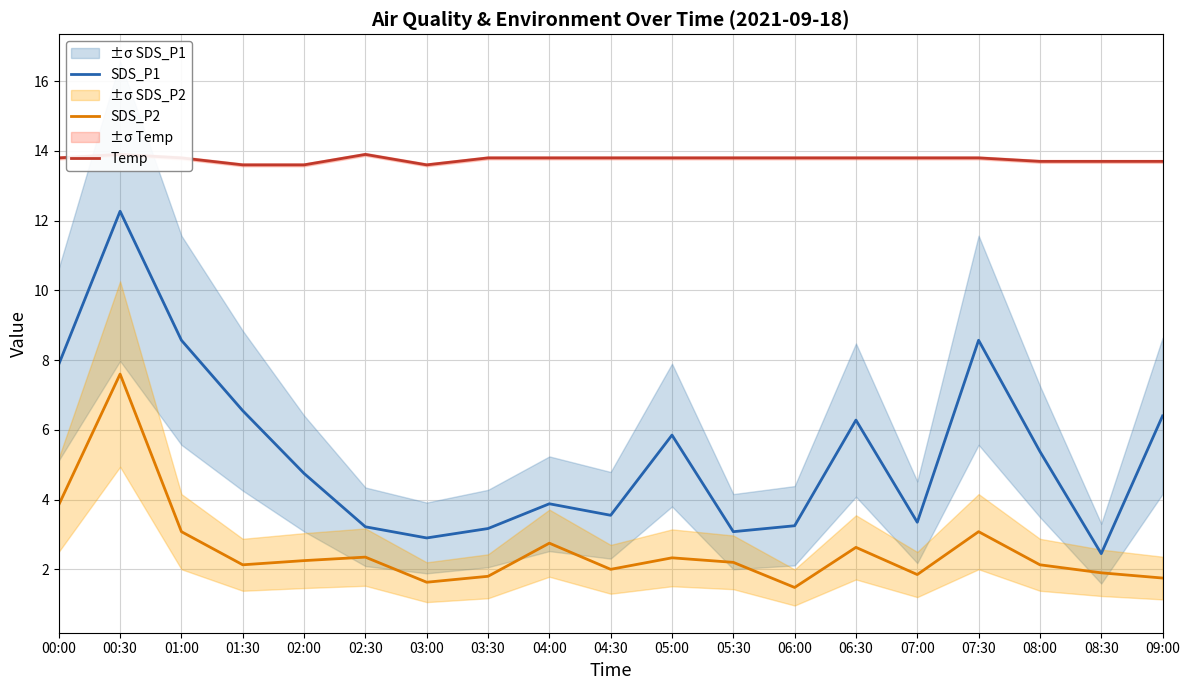

What is the value of the SDS_P2 point at the 10th from the left?

2.0